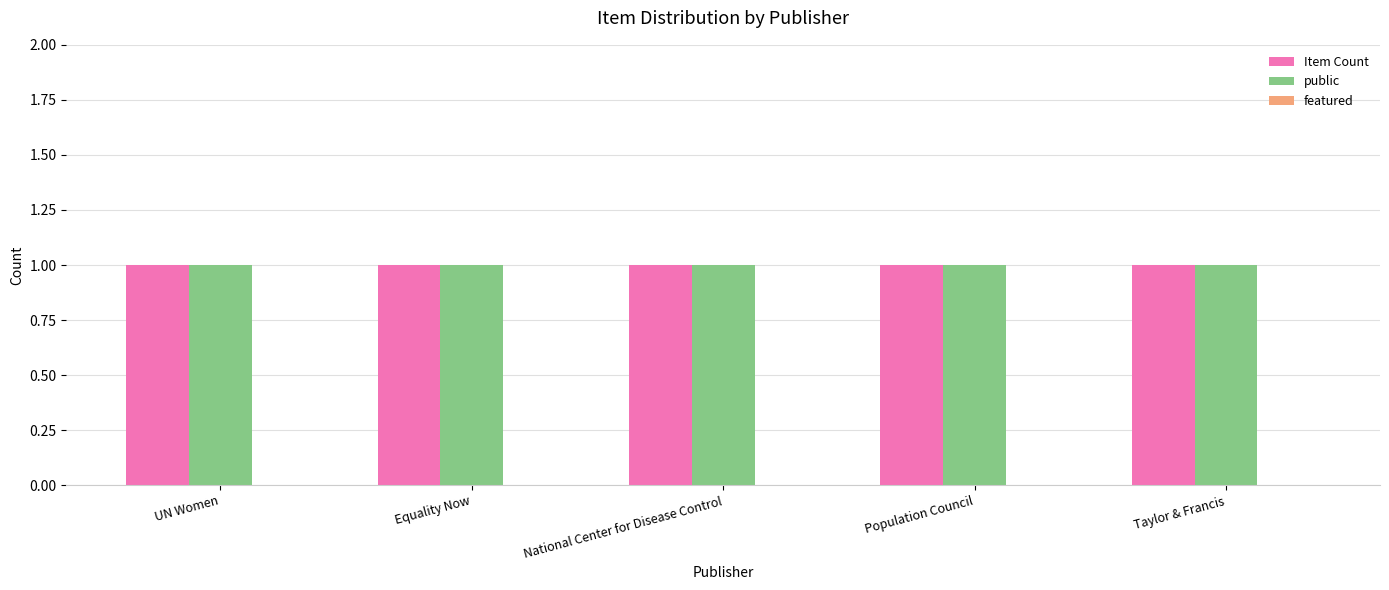

Reading left to right, list all the values displayed in this chart.

Item Count: 1	1	1	1	1
public: 1	1	1	1	1
featured: 0	0	0	0	0